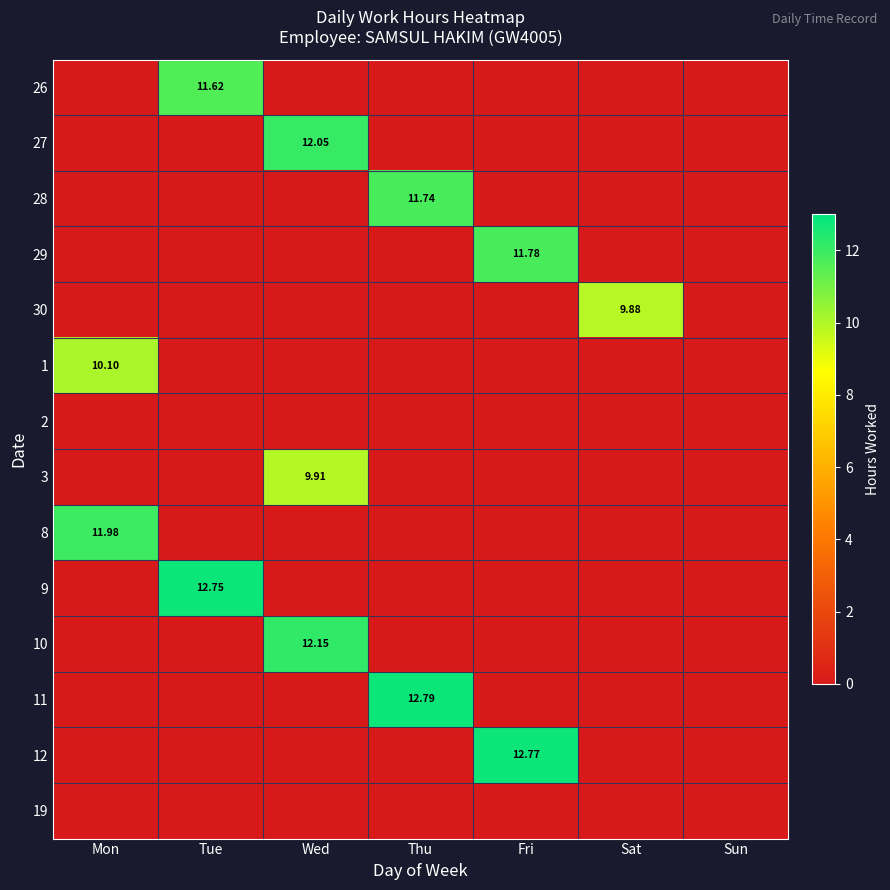

What is the maximum value for 11?

12.8